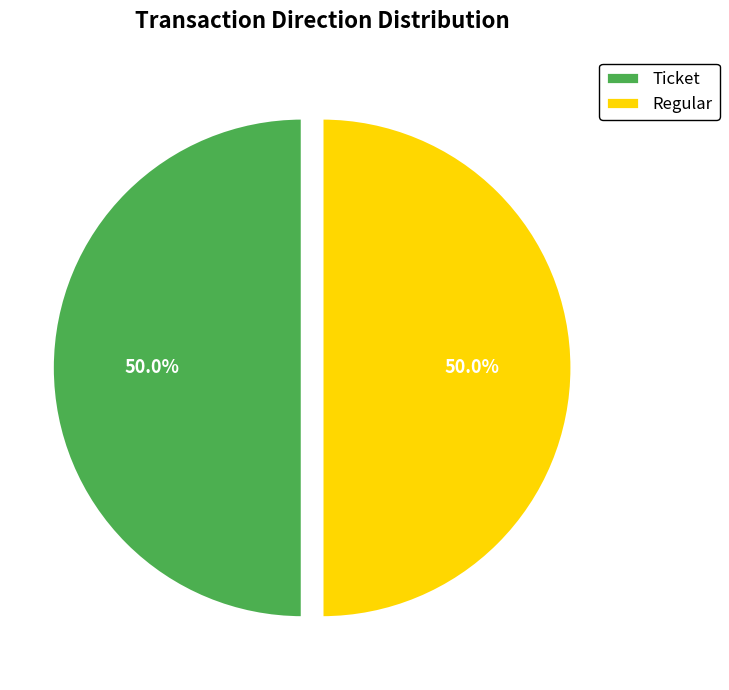

How much of the chart is everything except Ticket?

50.0%